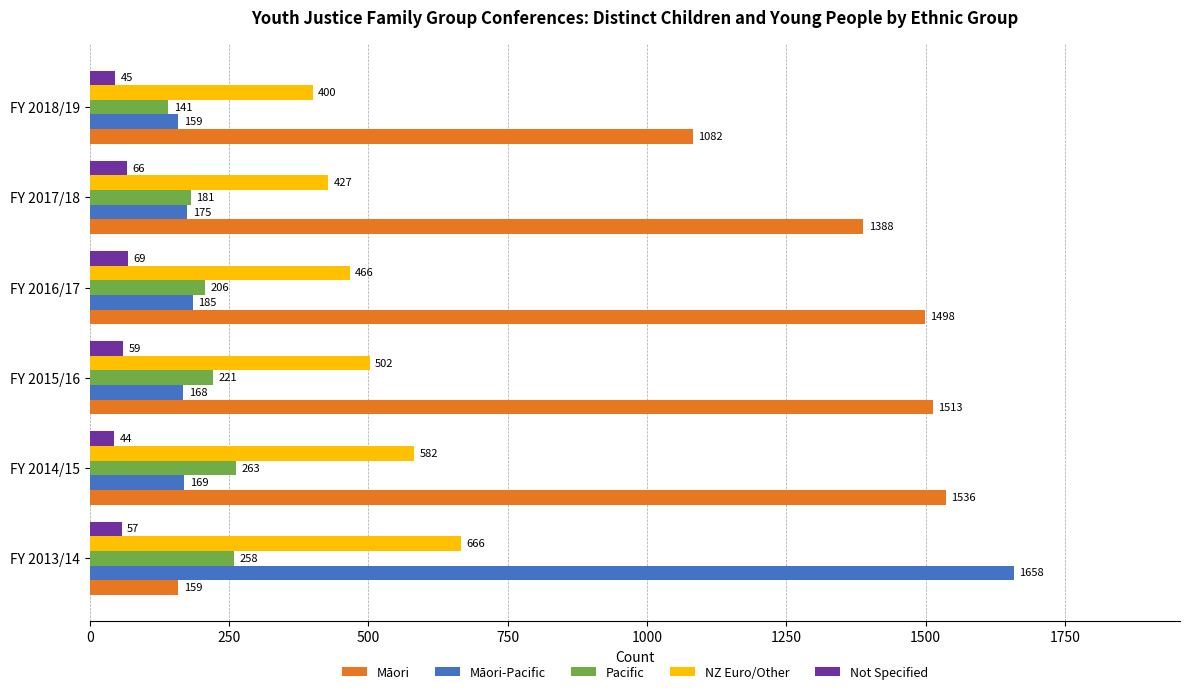

What is the difference between the Pacific values at FY 2016/17 and FY 2018/19?

65